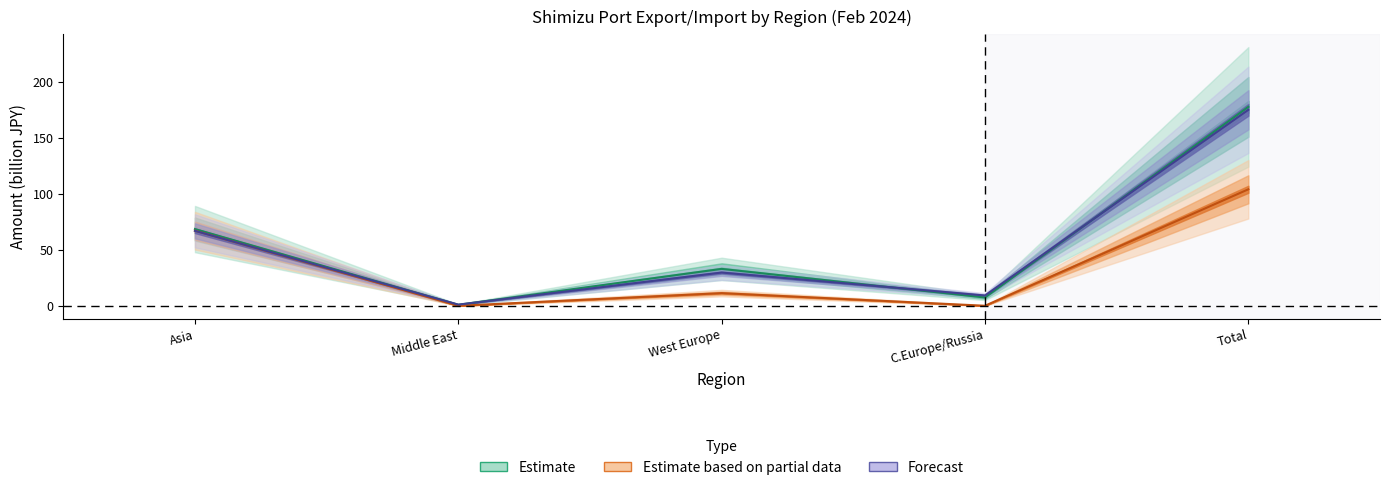

What is the minimum value shown in the chart?

0.3